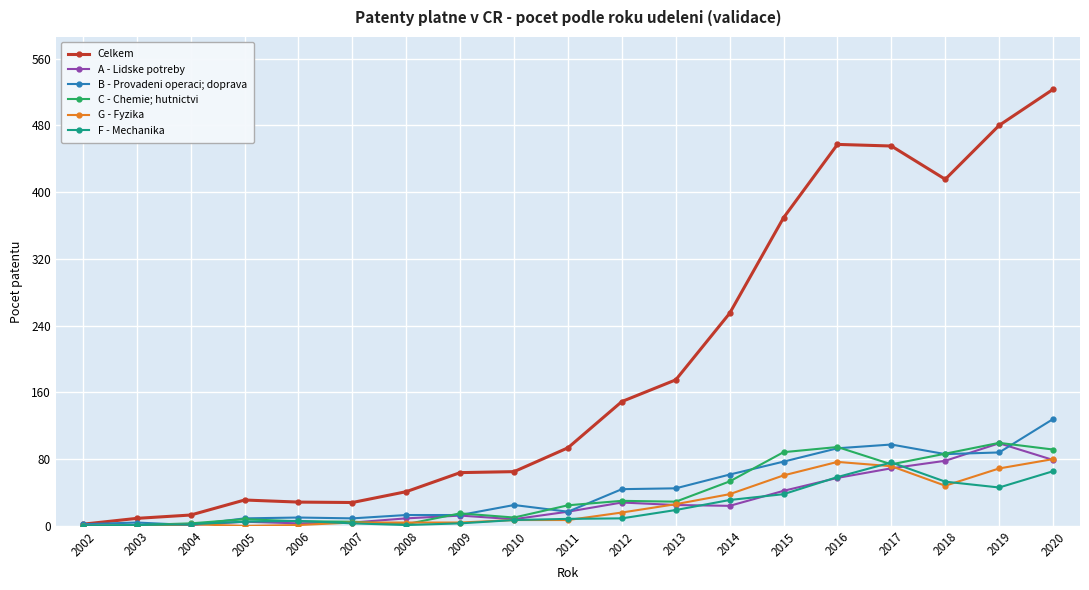

What is the value of the A - Lidske potreby point at the 12th from the left?

25.0